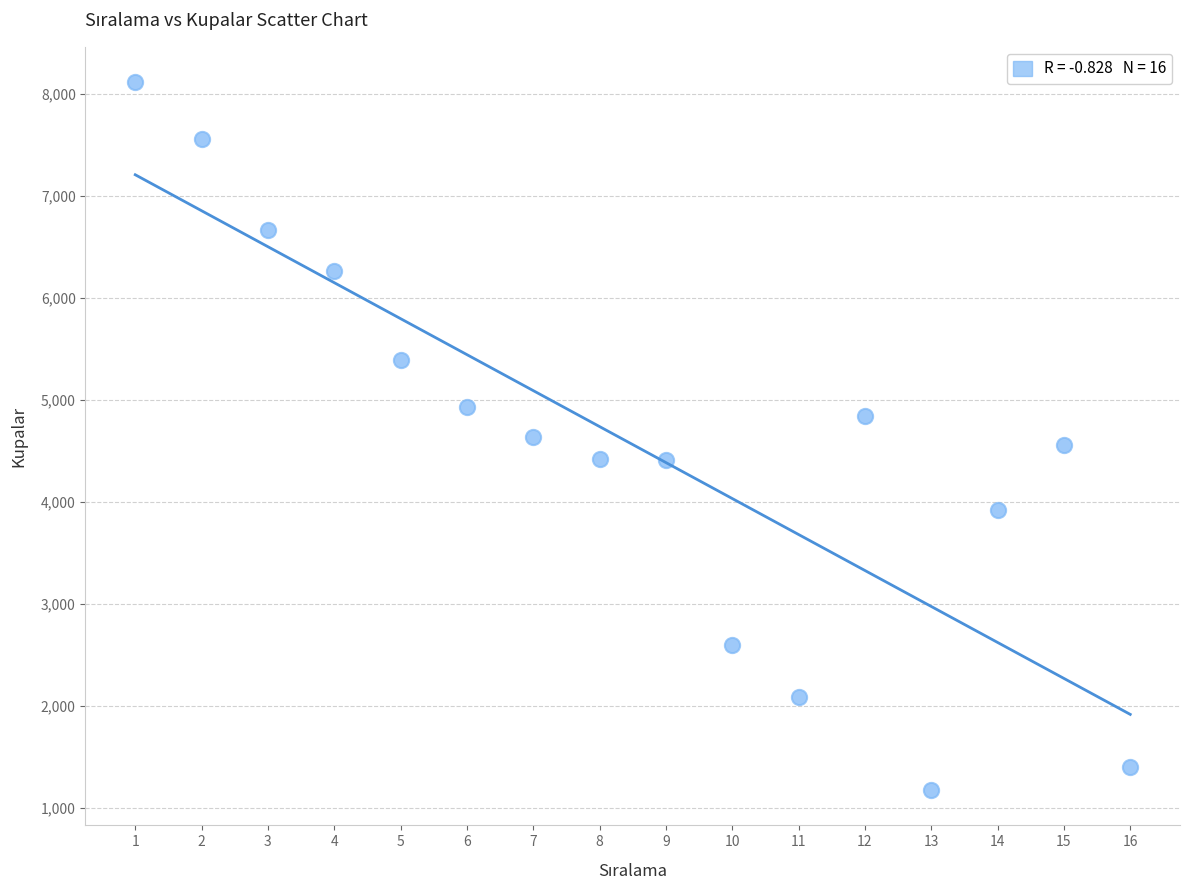

What is the range of X values (max minus min)?

15